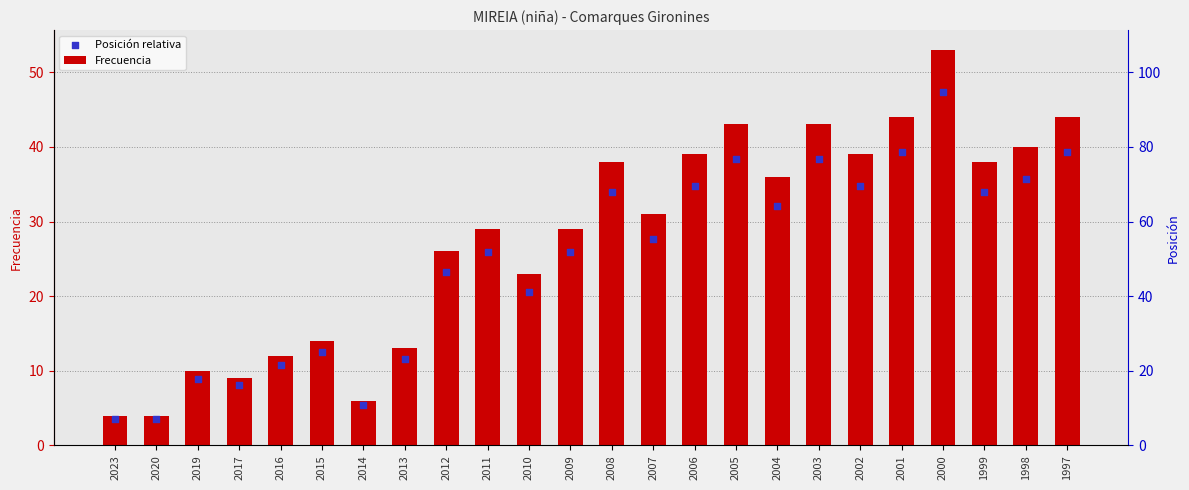

Which series has the largest total across all categories?

Frecuencia